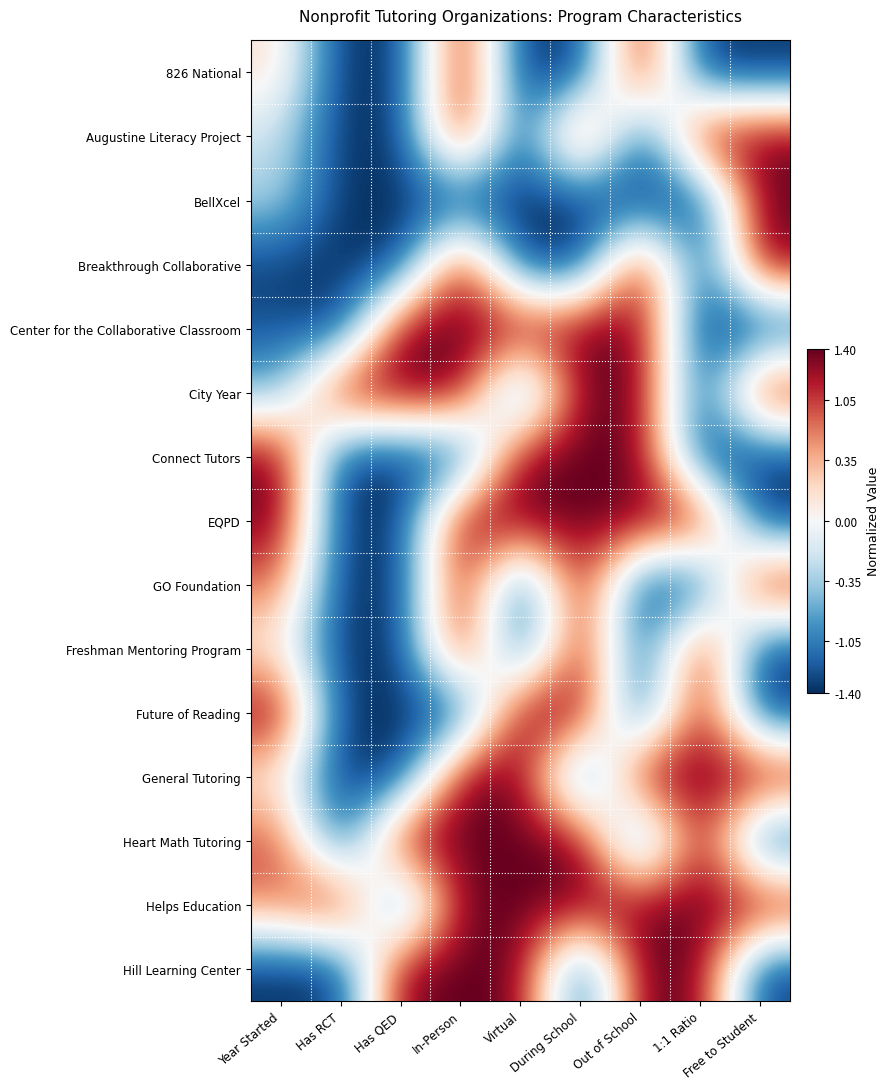

Rank the series at 1:1 Ratio from highest to lowest value.

Augustine Literacy Project, EQPD, Freshman Mentoring Program, Future of Reading, General Tutoring, Heart Math Tutoring, Helps Education, Hill Learning Center, 826 National, BellXcel, Breakthrough Collaborative, Center for the Collaborative Classroom, City Year, Connect Tutors, GO Foundation